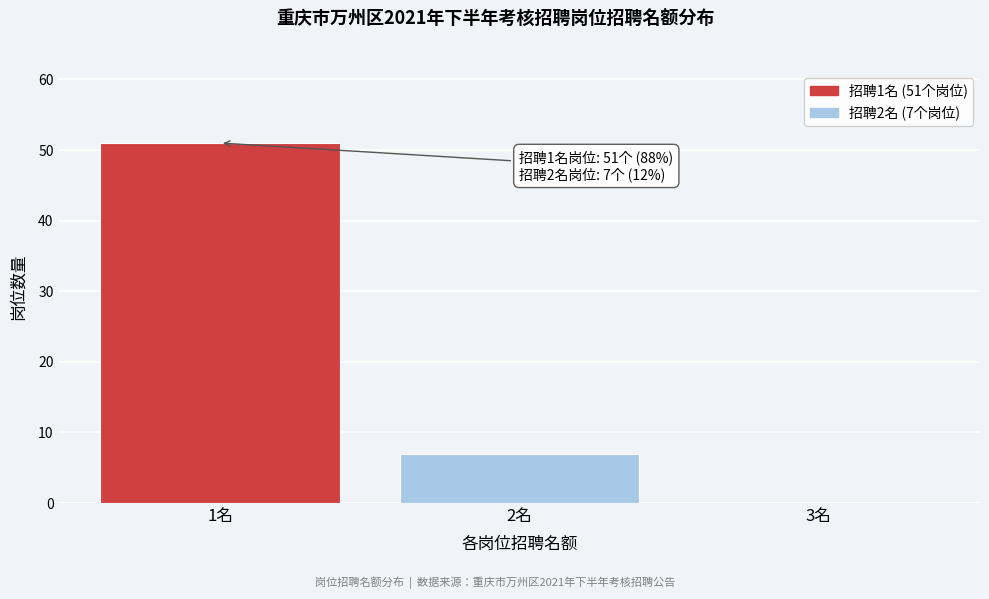

Reading left to right, extract all data points from this chart.

1名=51	2名=7	3名=0